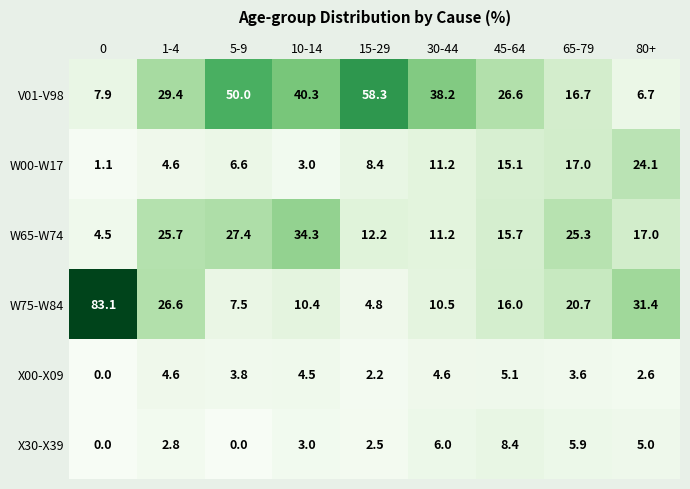

What is the total value across all series at 30-44?

81.7